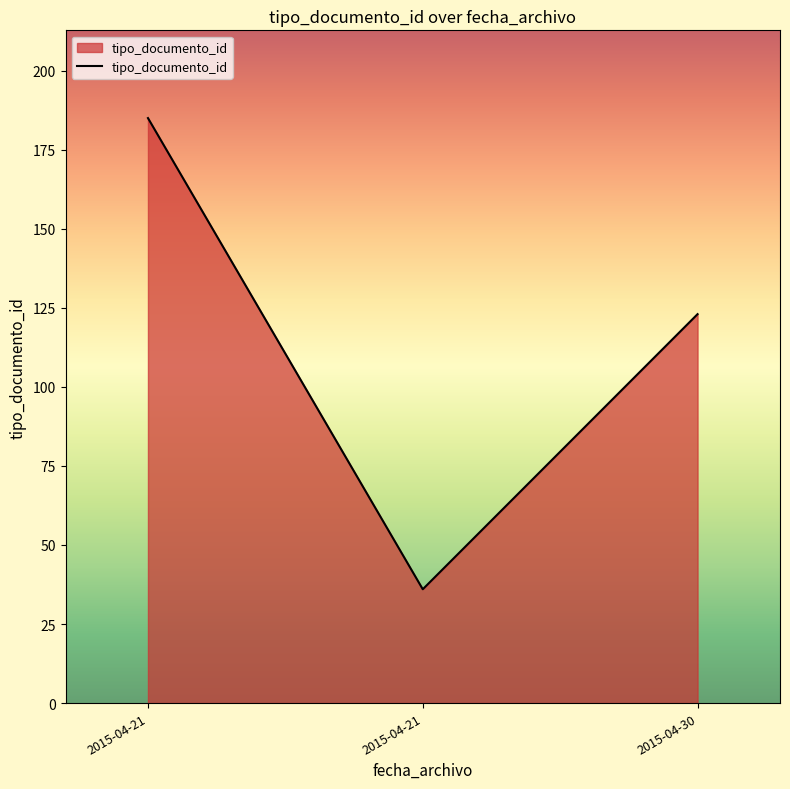

What value does the data have at 2015-04-30?

123